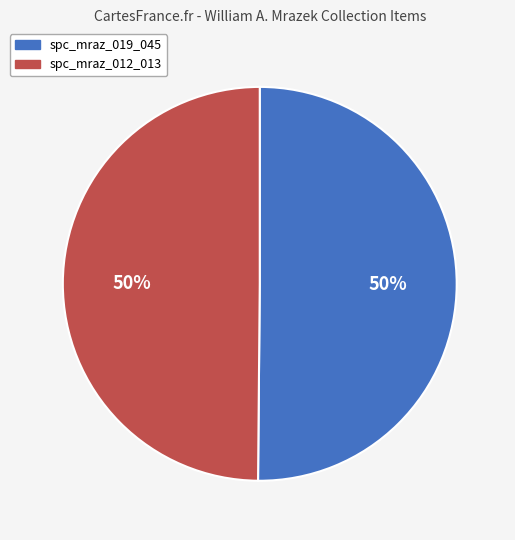

What percentage is the spc_mraz_012_013 slice, to the nearest percent?

50%